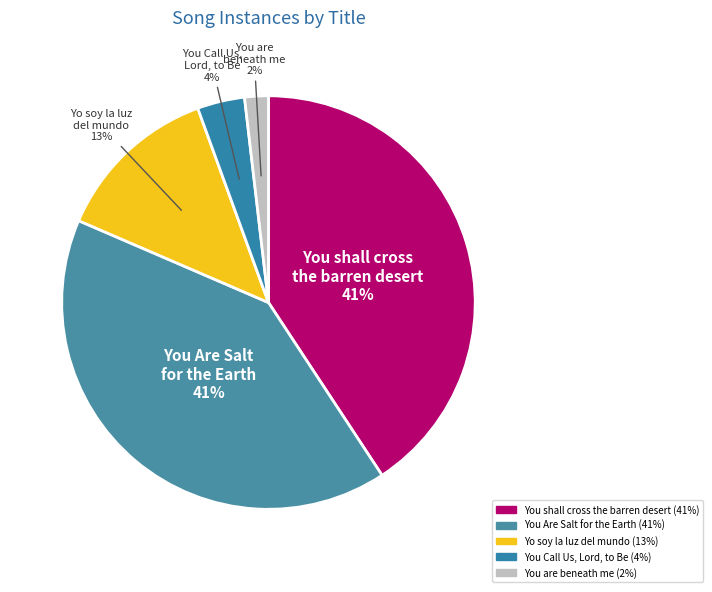

Combined, do Yo soy la luz del mundo and You Are Salt for the Earth account for over 50%?

Yes